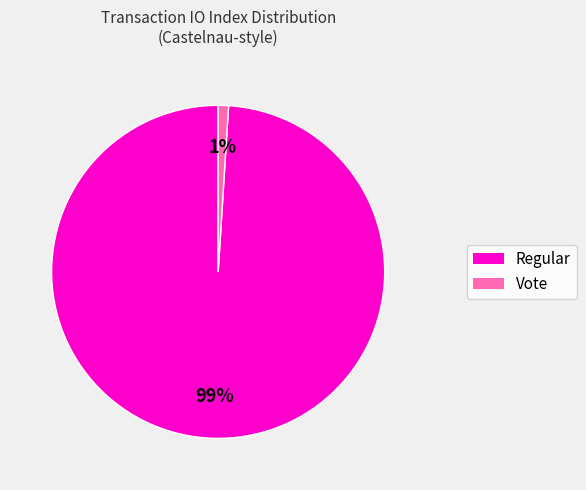

To the nearest percent, what is the average slice percentage?

50%